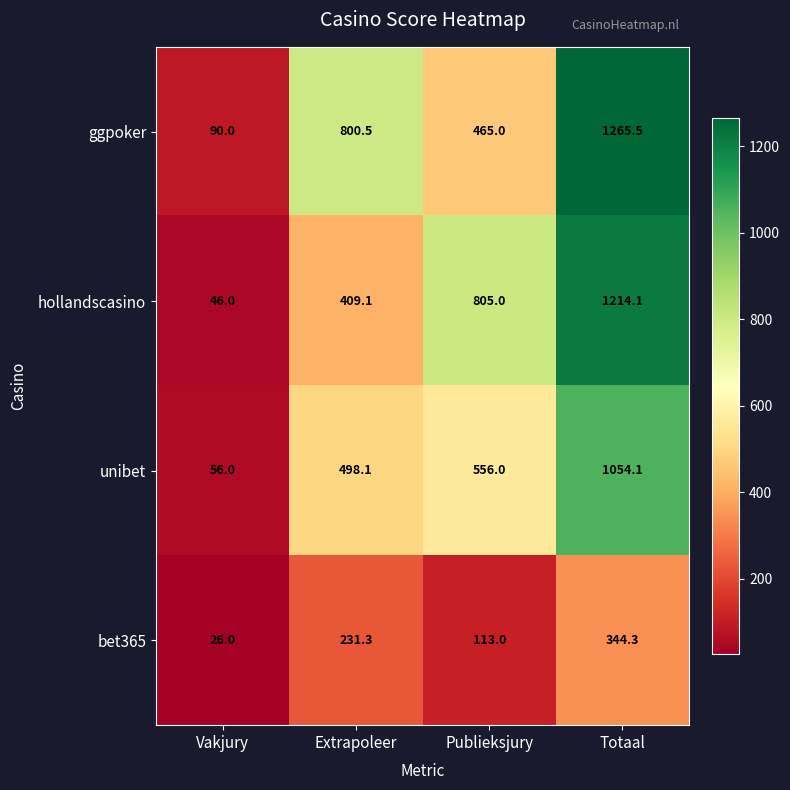

Is it true that ggpoker equals 90.0 at Vakjury?

True